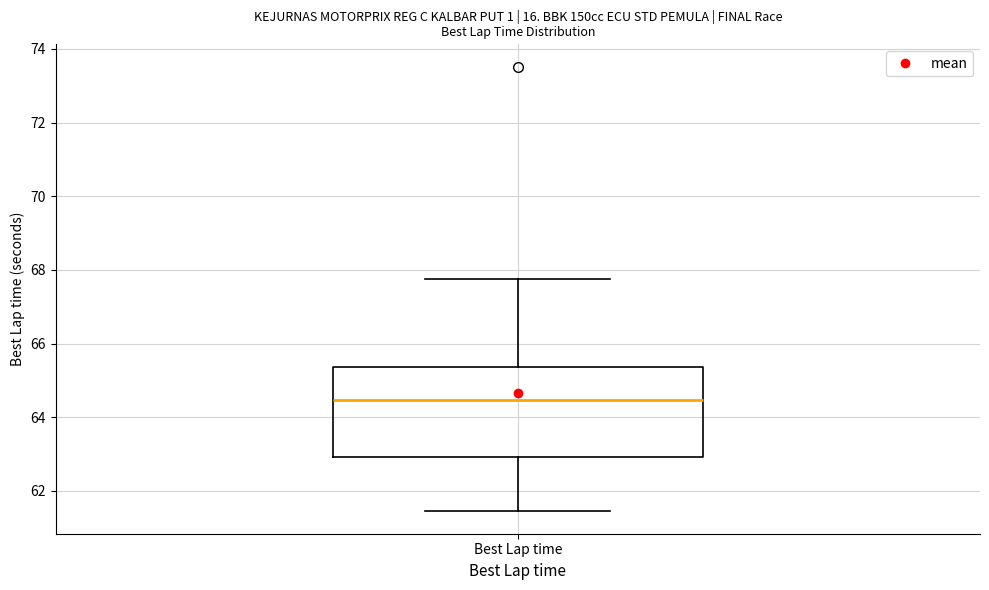

Transcribe this box plot: give where the median line is, the range the box spans, and where the two whiskers end, as read against the y-axis. The values are not printed on the chart, so give them approximately, as read against the axis.

median 64.4, box 63.0 to 65.4, whiskers 61.4 to 67.8